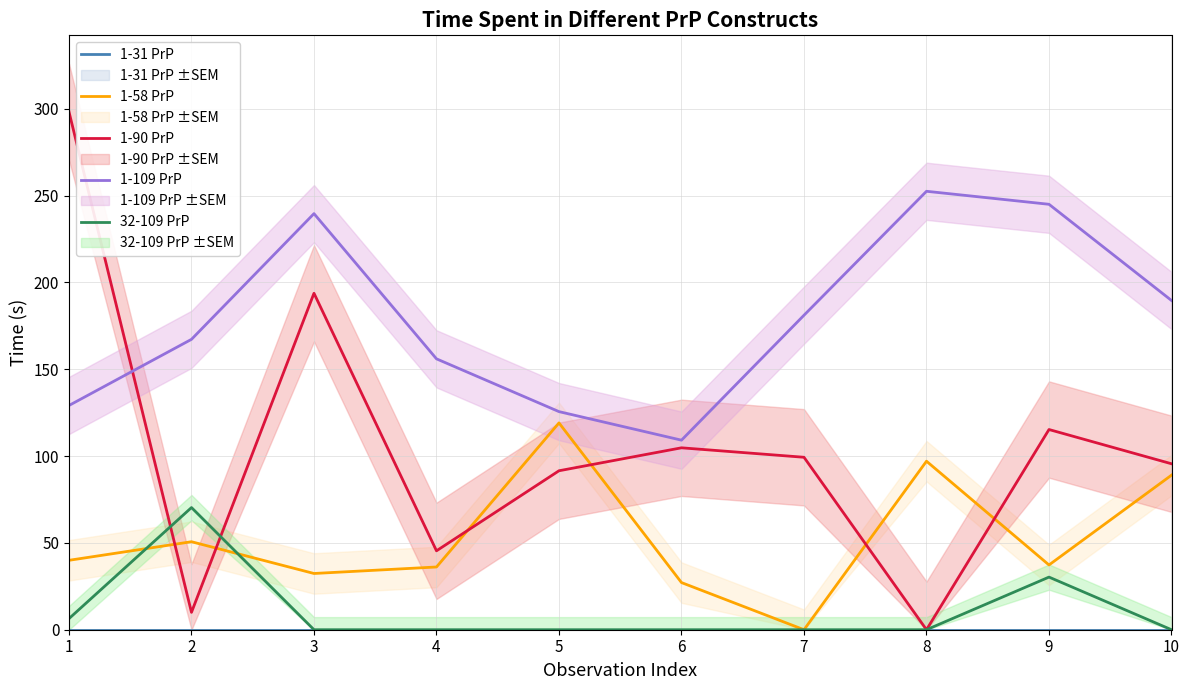

What is the total value across all series at 5?

336.3